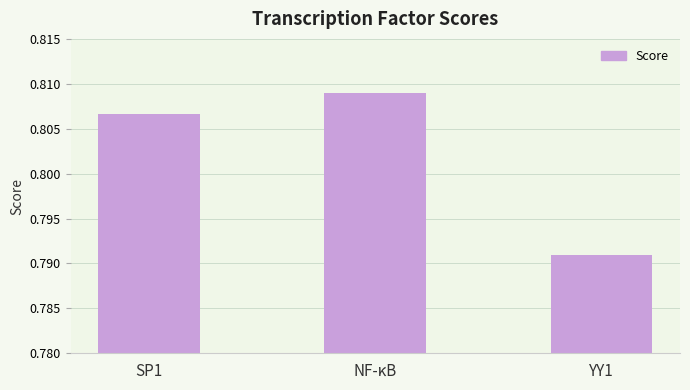

Where is the data nearest to the value 0?

YY1